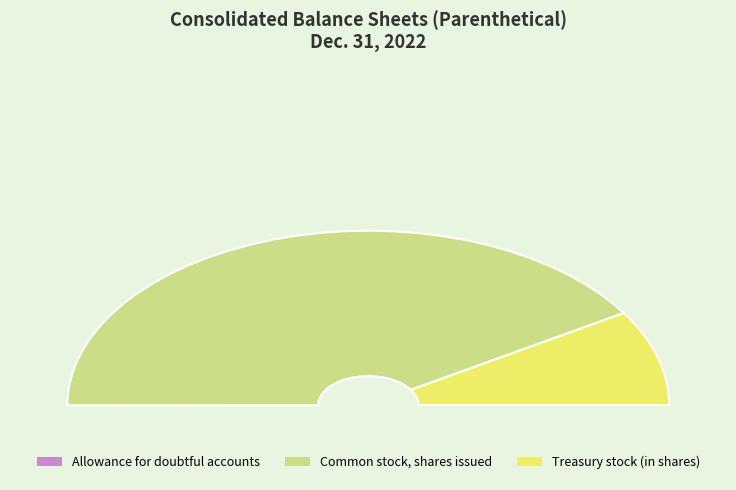

True or false: Common stock, shares issued (in shares) accounts for 88% of the total.

False